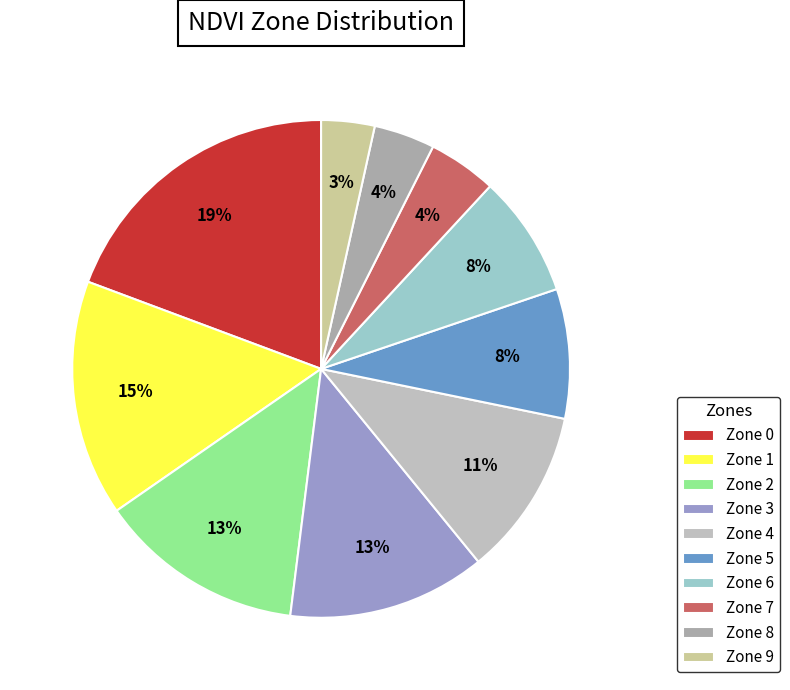

True or false: Zone 8 accounts for 4% of the total.

True